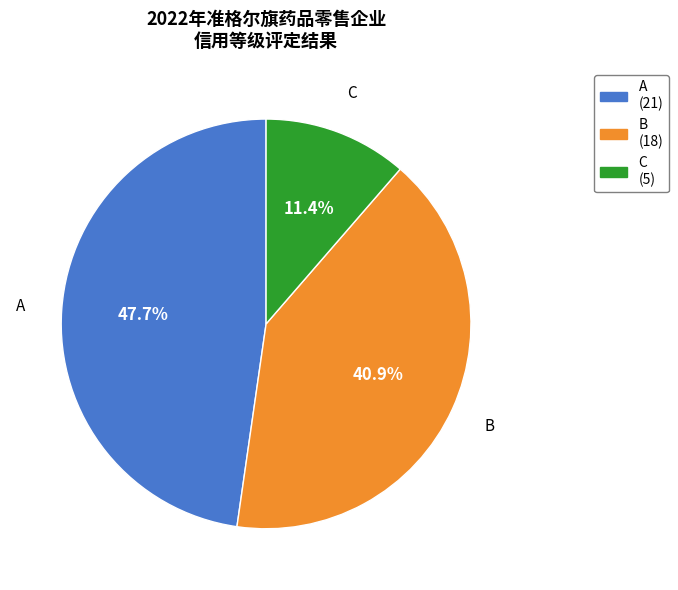

True or false: A accounts for 48% of the total.

True